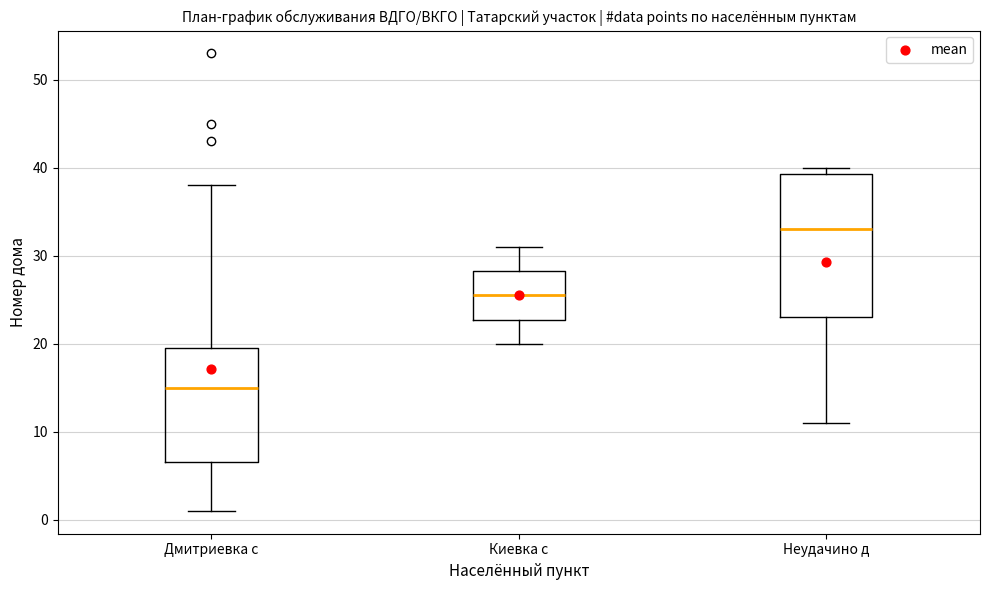

Reading left to right, transcribe this box plot: for each box, give where its median line is, the range the box spans, and where its two whiskers end, as read against the y-axis. The values are not printed on the chart, so give them approximately, as read against the axis.

Дмитриевка с: median 15, box 7 to 20, whiskers 1 to 38
Киевка с: median 26, box 23 to 28, whiskers 20 to 31
Неудачино д: median 33, box 23 to 39, whiskers 11 to 40